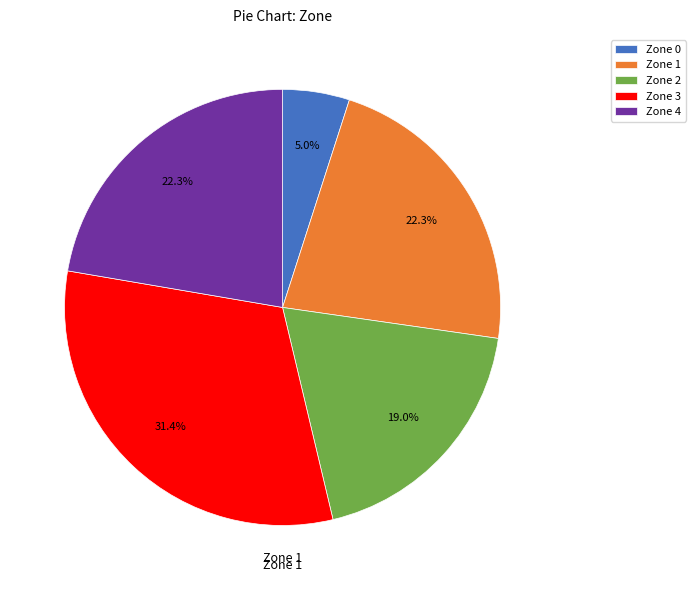

Is there any slice that represents more than half of the pie?

No